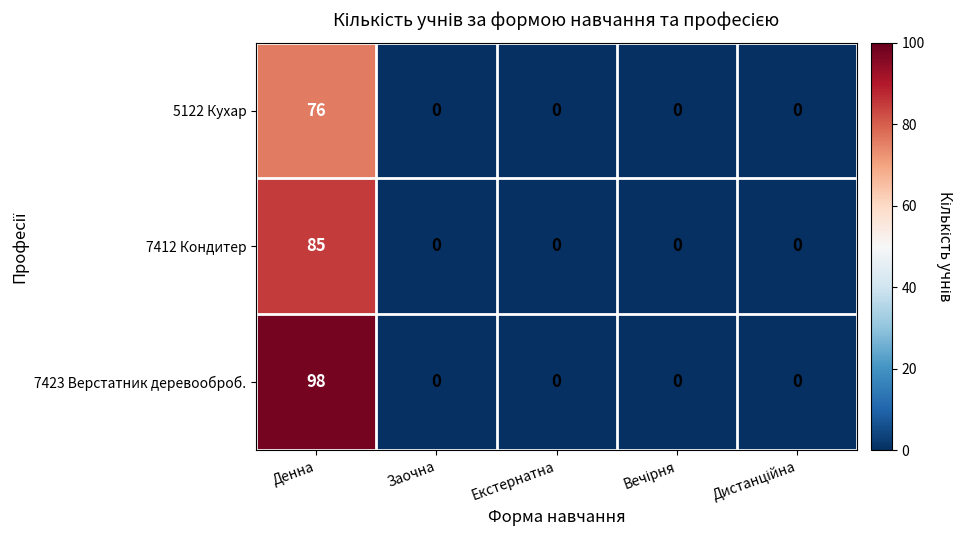

Which series changed the most between Денна and Екстернатна?

7423 Верстатник деревооброб.